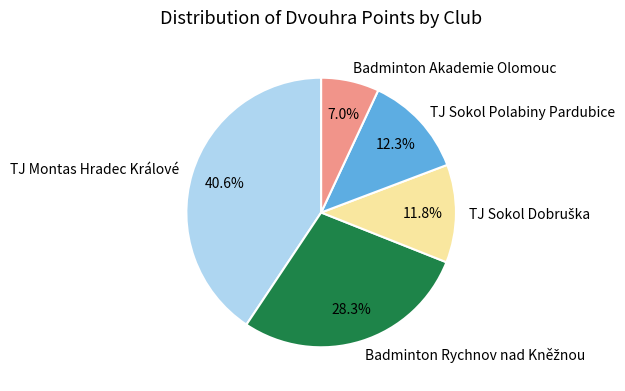

What is the largest slice in the pie chart?

TJ Montas Hradec Králové